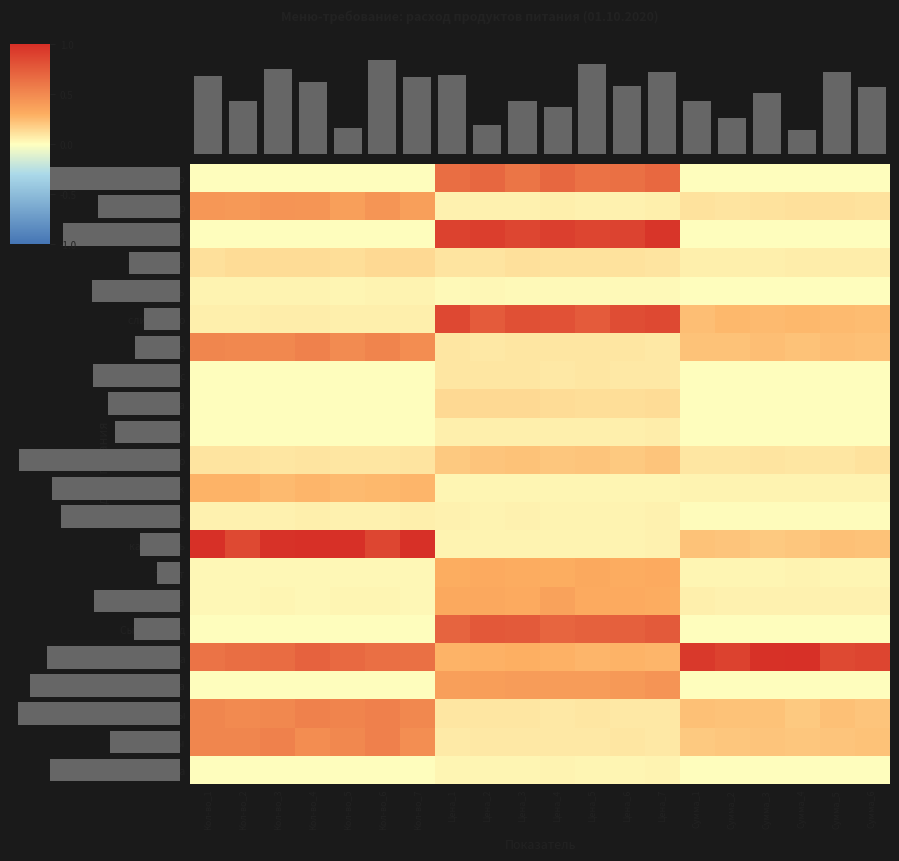

What is the sum of the молоко values at Цена_4 and Цена_6?

0.2